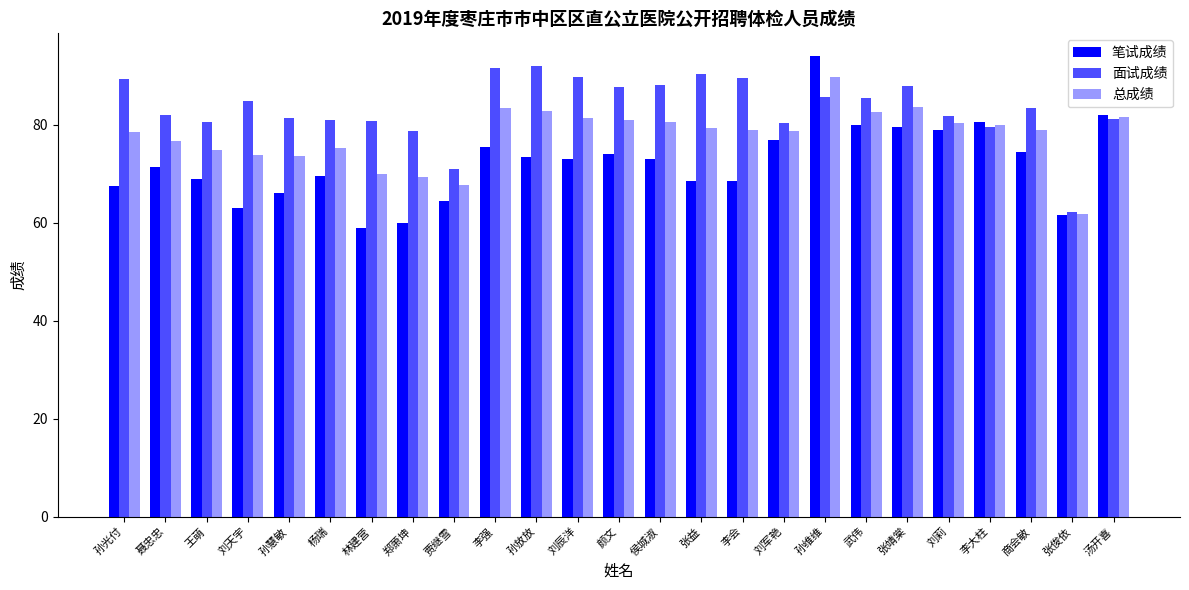

How many groups of bars are there?

25